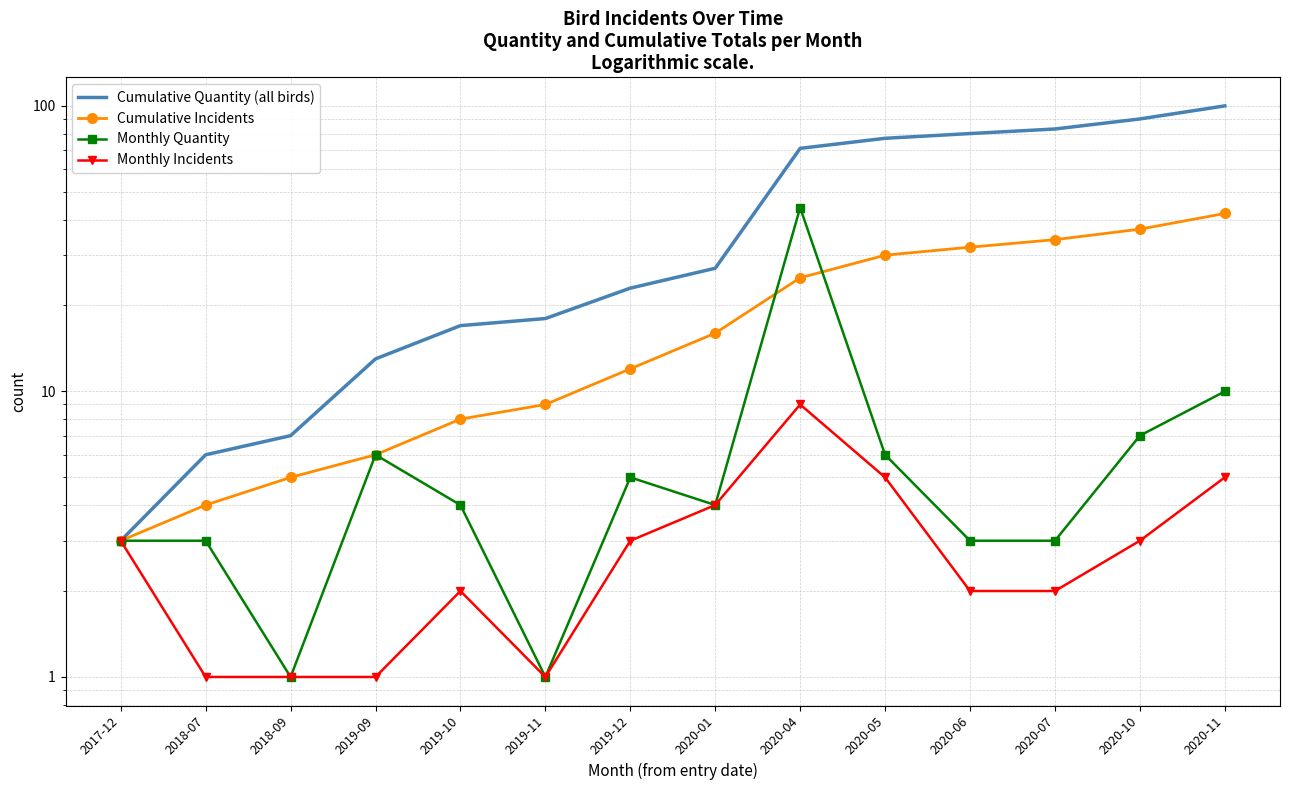

At which category is the sum across all series the highest?

2020-11